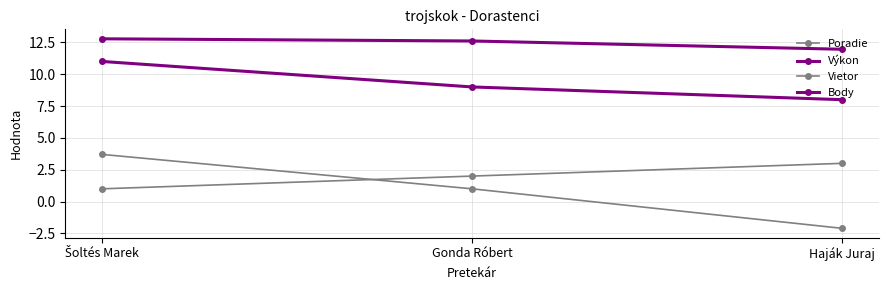

How many values in Vietor are above zero?

2